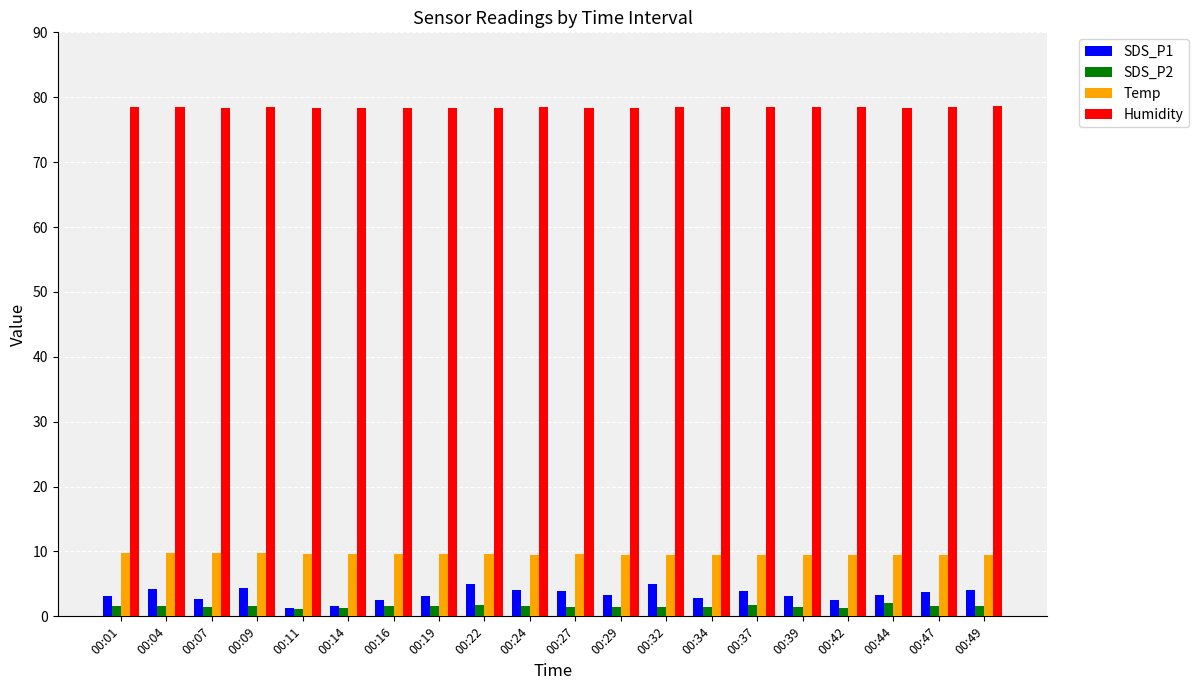

What is the total value across all series at 00:24?

93.7